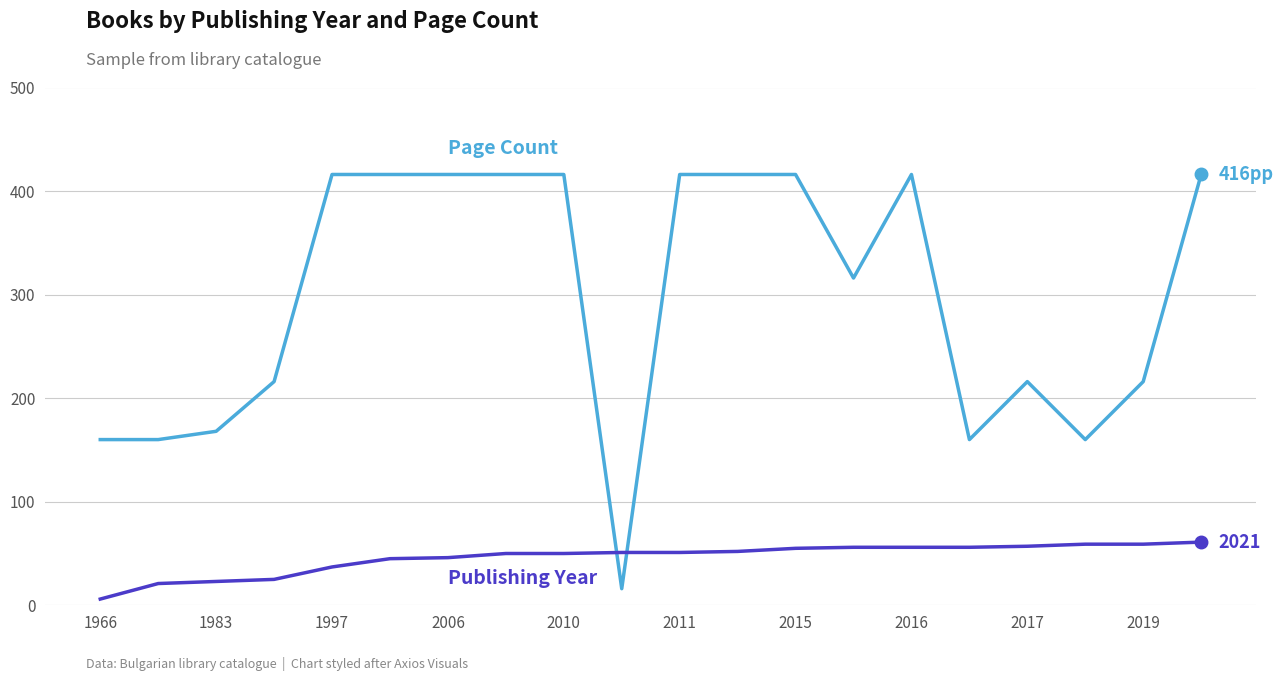

What is the maximum value shown in the chart?

416